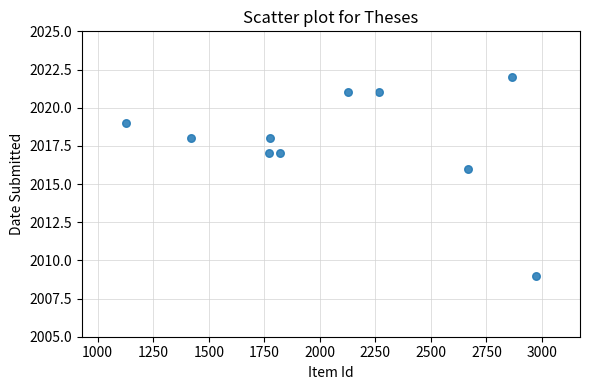

What is the range of X values (max minus min)?

1842